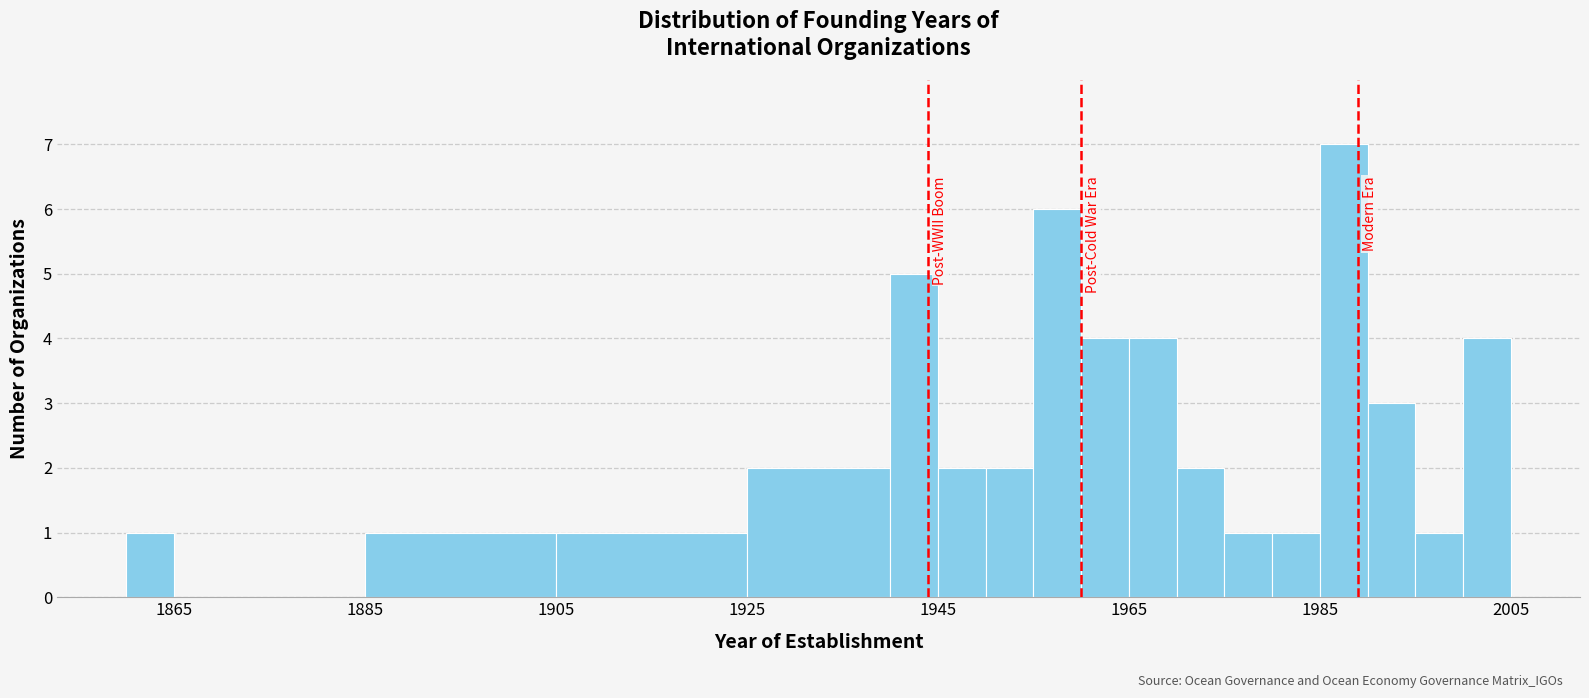

Around what value on the x-axis is the tallest bar? Give the approximate position of its centre, as read against the axis.

1988